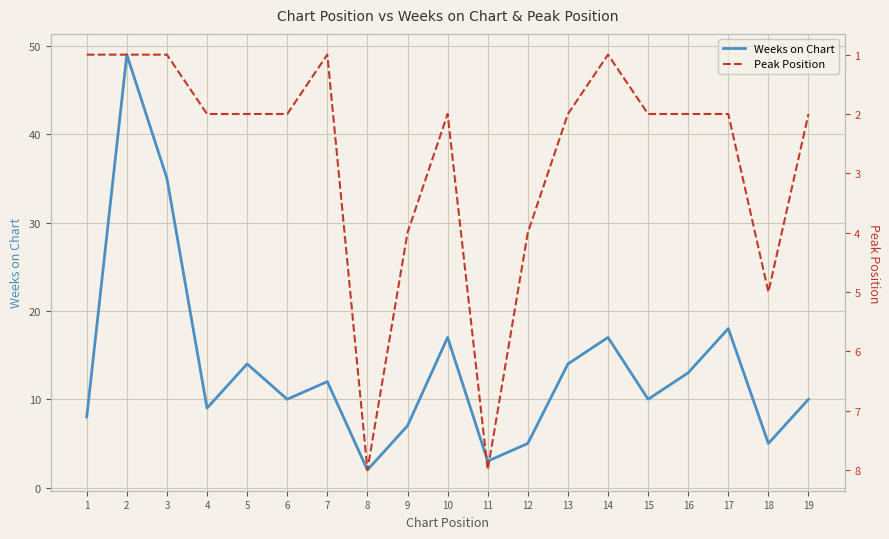

How many lines are shown in the chart?

2